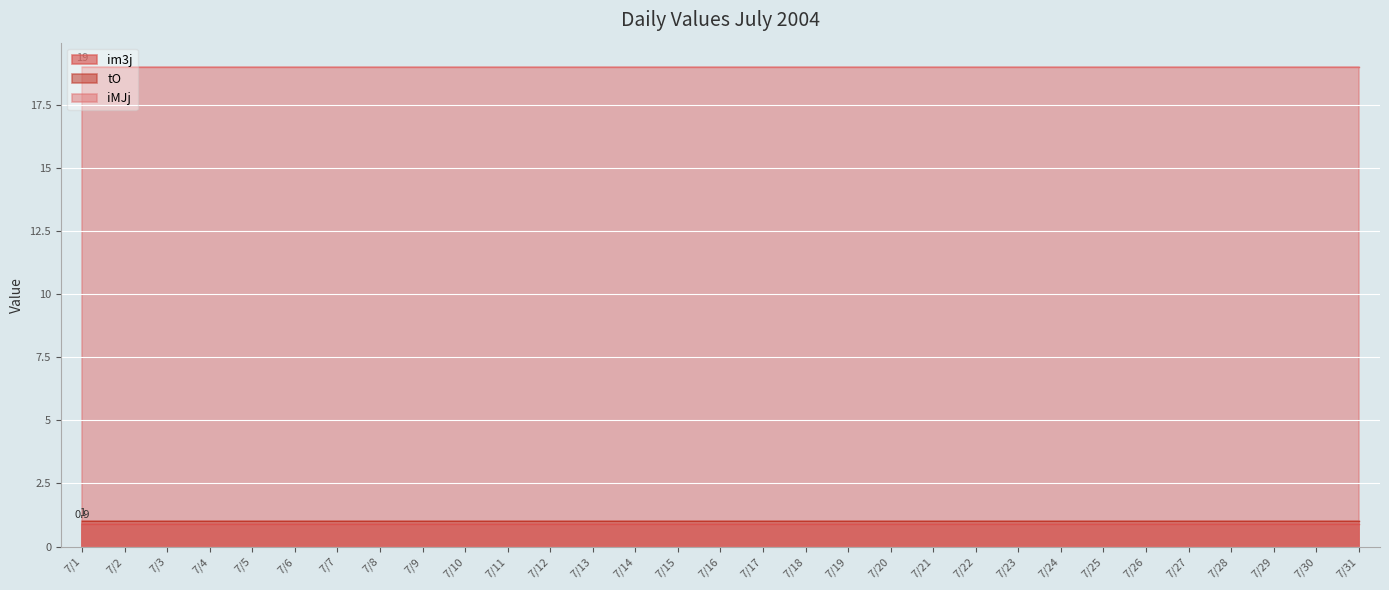

What are all the series names shown in the legend?

im3j, tO, iMJj